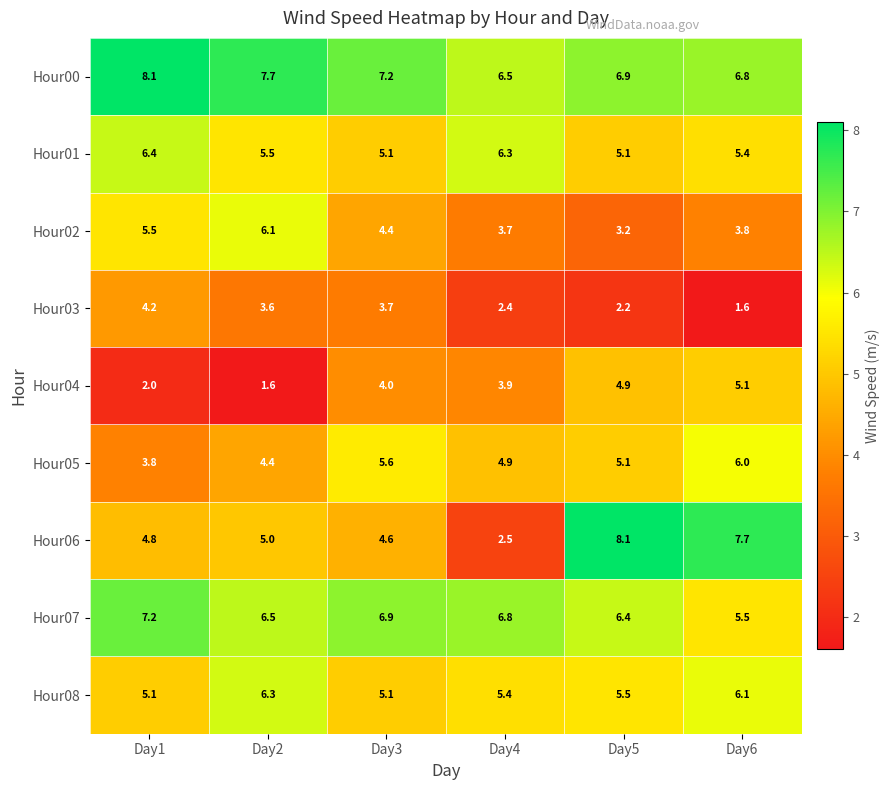

At Day6, list the series in order from smallest to largest.

Hour03, Hour02, Hour04, Hour01, Hour07, Hour05, Hour08, Hour00, Hour06